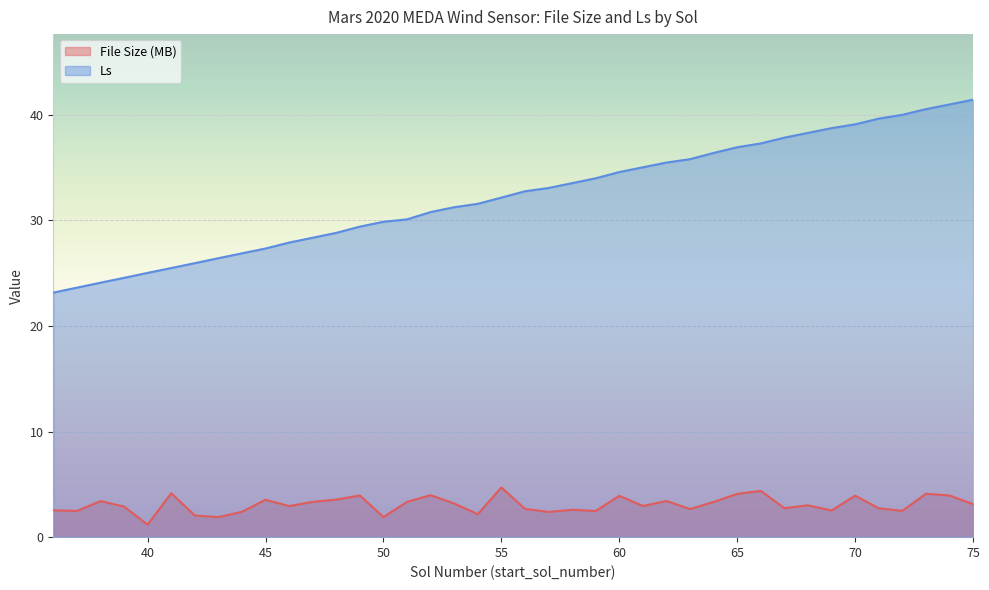

Reading left to right, extract all data points from this chart.

File Size (MB): 2.5	2.5	3.4	2.9	1.2	4.2	2.1	1.9	2.4	3.5	2.9	3.3	3.6	4.0	1.9	3.3	4.0	3.2	2.2	4.7	2.7	2.4	2.6	2.5	3.9	3.0	3.4	2.7	3.3	4.1	4.4	2.7	3.0	2.5	3.9	2.7	2.5	4.1	4.0	3.1
Ls: 23.2	23.6	24.1	24.6	25.0	25.5	25.9	26.4	26.9	27.3	27.9	28.4	28.8	29.4	29.9	30.1	30.8	31.2	31.6	32.2	32.8	33.1	33.5	34.0	34.6	35.0	35.5	35.8	36.4	36.9	37.3	37.8	38.3	38.7	39.1	39.6	40.0	40.5	41.0	41.4